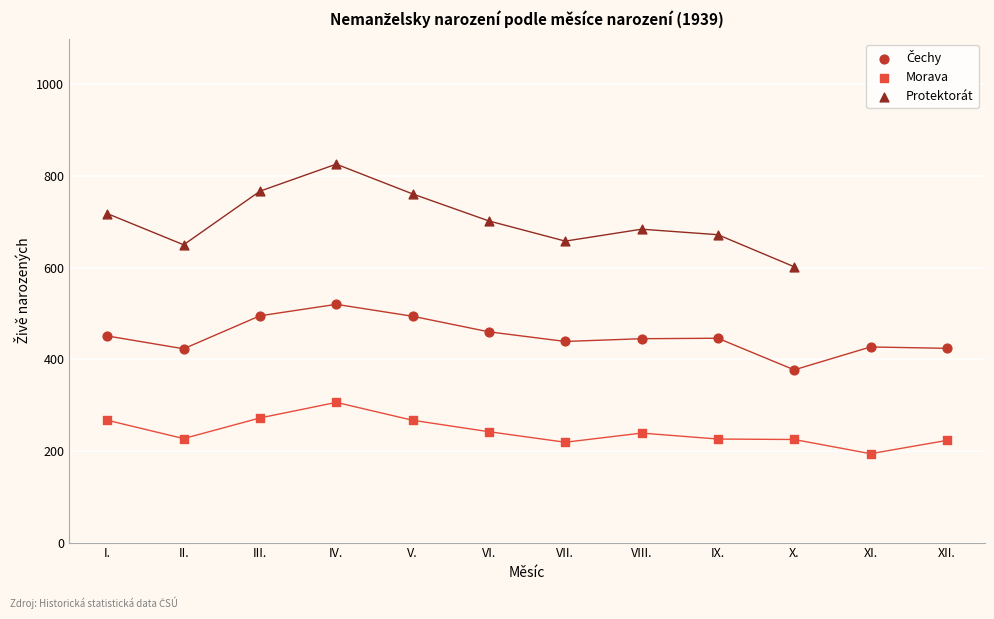

Which series reaches the maximum Y coordinate?

Protektorát